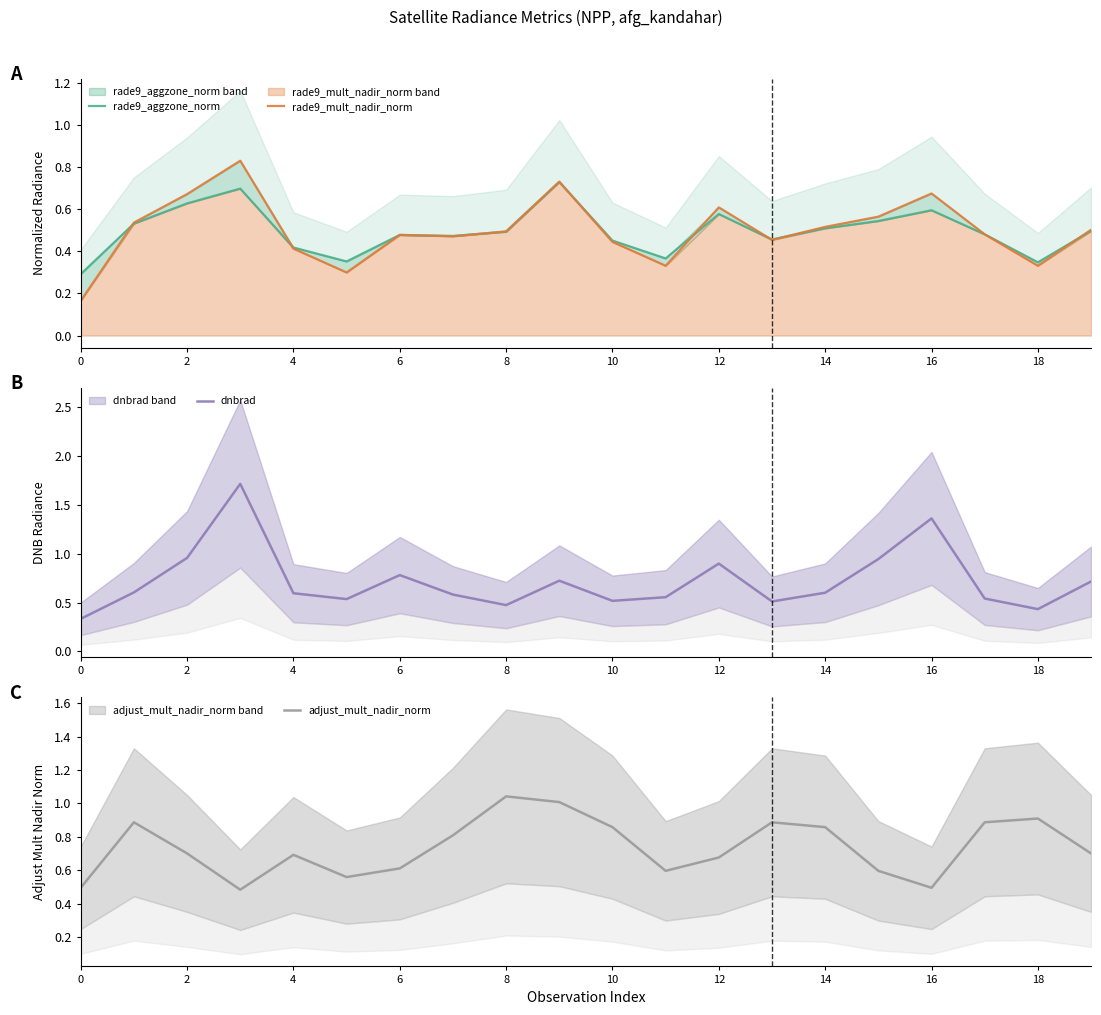

What are all the series names shown in the legend?

rade9_aggzone_norm, rade9_mult_nadir_norm, dnbrad, adjust_mult_nadir_norm